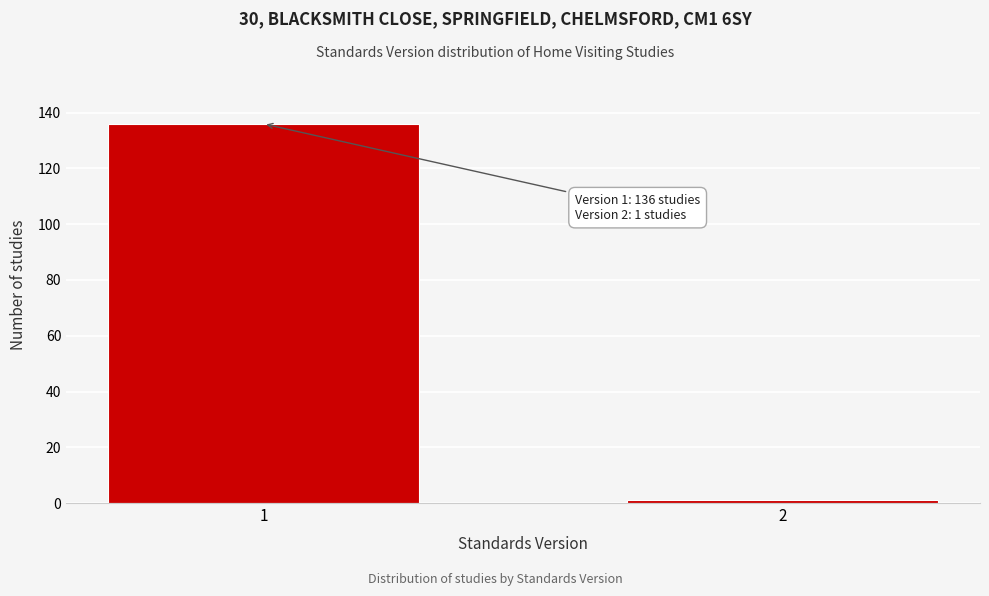

Reading left to right, transcribe all the data shown in this chart.

1=136	2=1